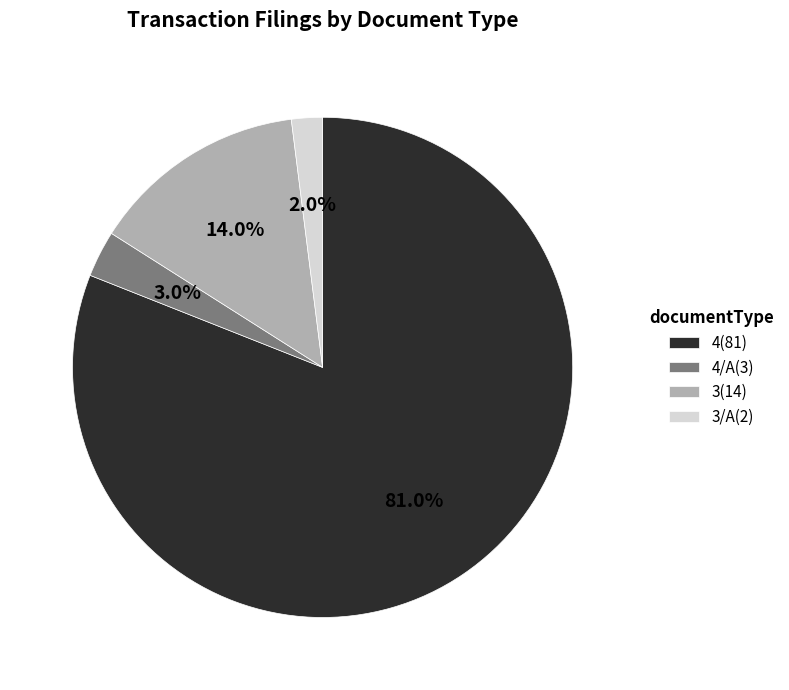

Does any single category account for the majority?

Yes